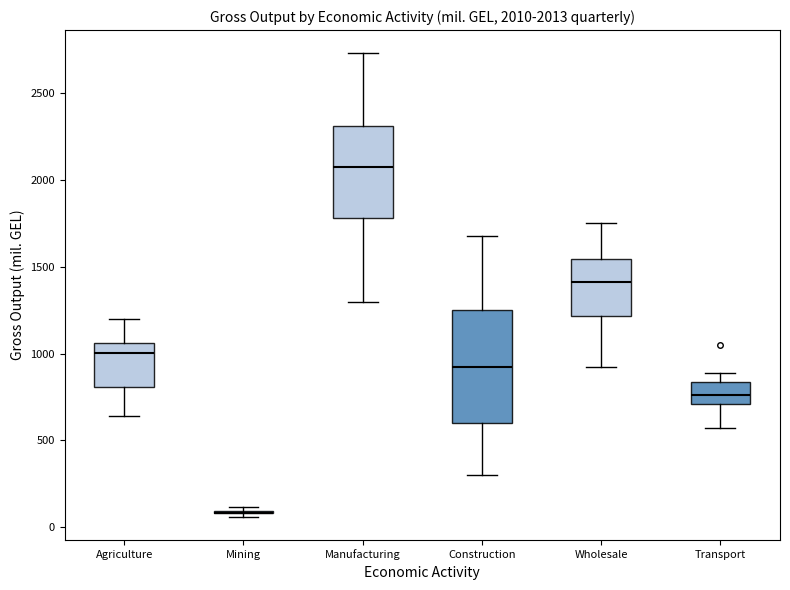

Comparing the boxes themselves (not the whiskers), which one is the tallest?

Construction